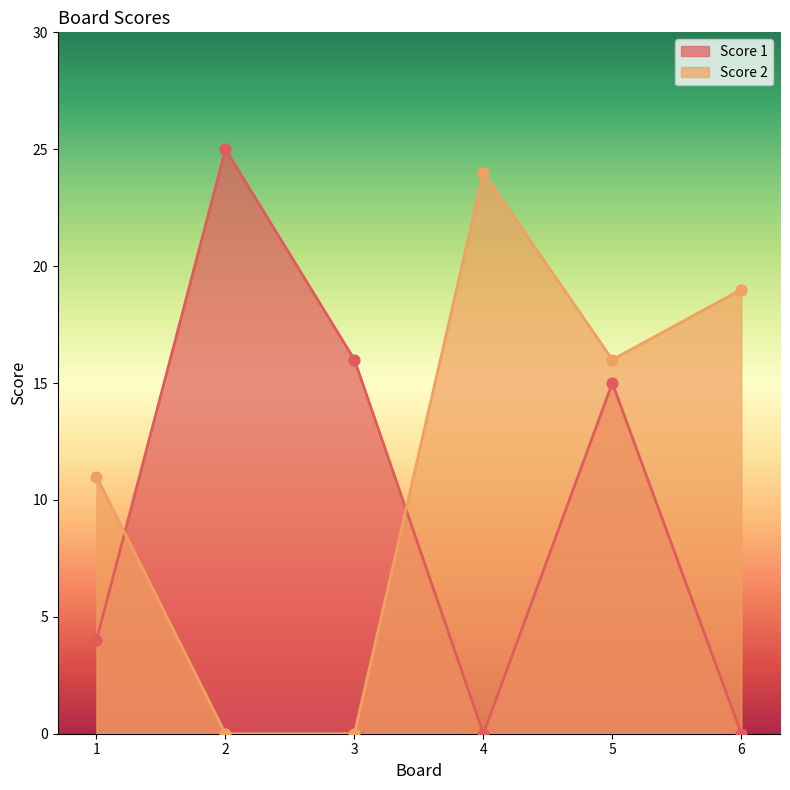

What are all the series names shown in the legend?

Score 1, Score 2